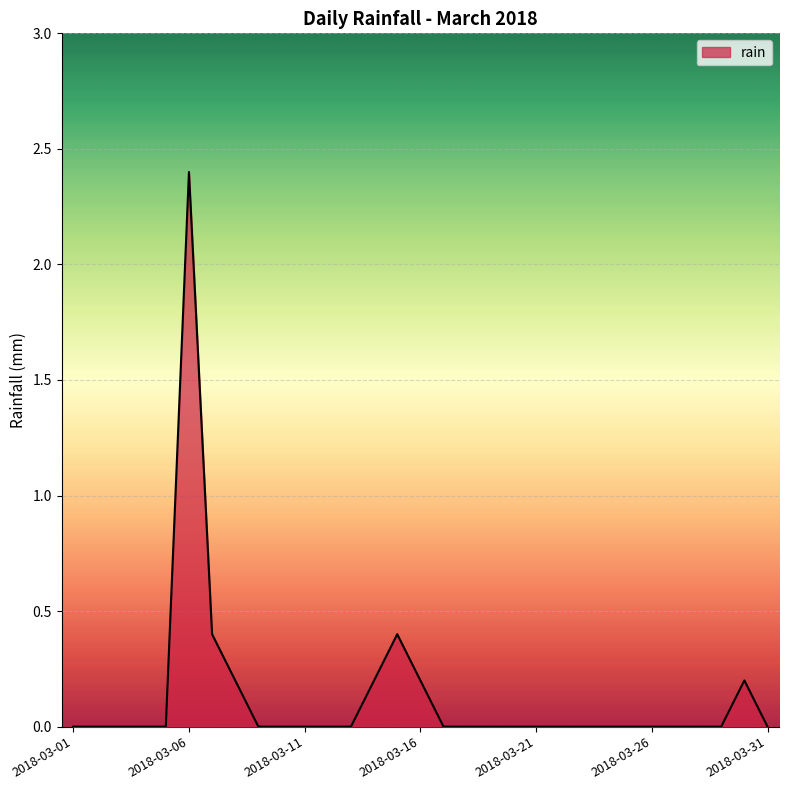

What is the maximum value shown in the chart?

2.4